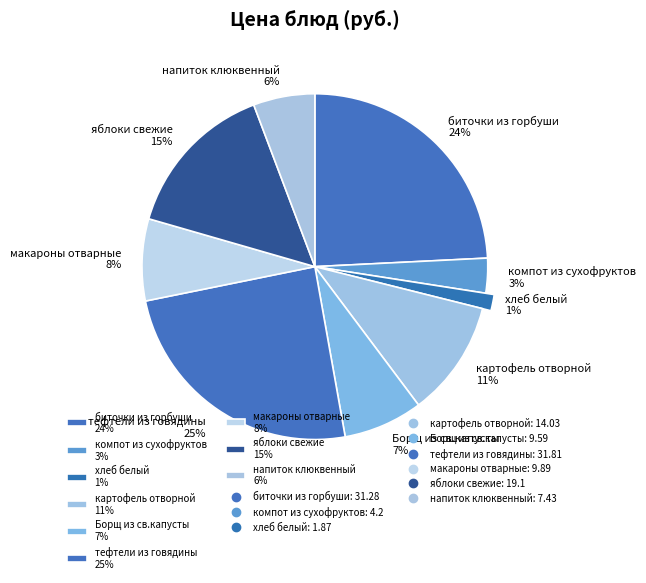

Which has a higher value, напиток клюквенный or макароны отварные?

макароны отварные